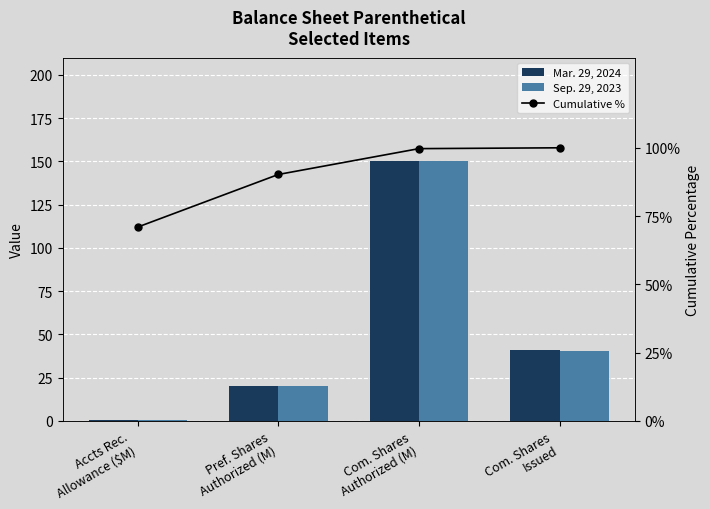

How many groups of bars are there?

4